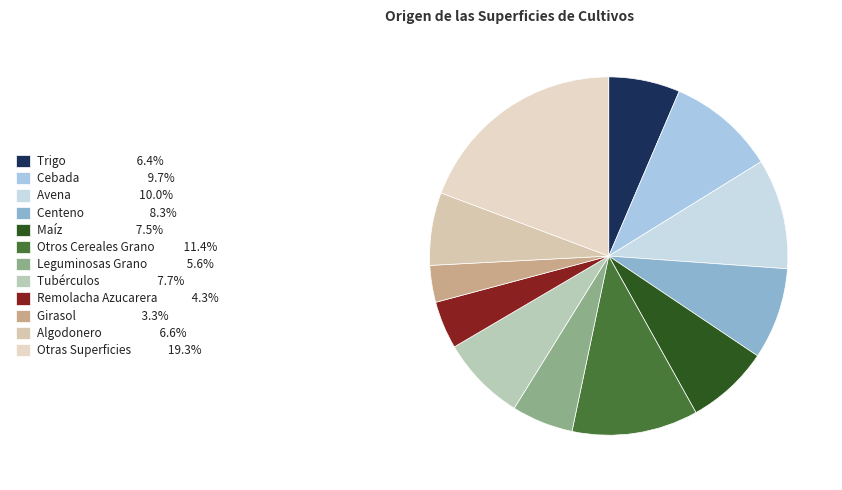

Which category has the smallest portion of the pie?

Girasol